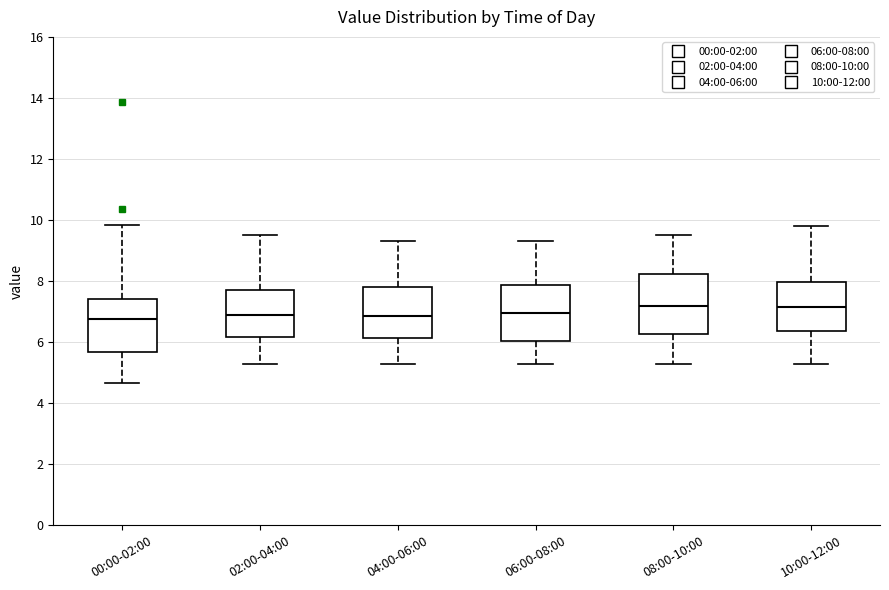

Reading left to right, read every box against the y-axis: the position of its median line, the range the box covers, and the ends of its whiskers. The values are not printed on the chart, so give them approximately, as read against the axis.

00:00-02:00: median 6.8, box 5.6 to 7.4, whiskers 4.6 to 9.8
02:00-04:00: median 7.0, box 6.2 to 7.8, whiskers 5.4 to 9.6
04:00-06:00: median 6.8, box 6.2 to 7.8, whiskers 5.4 to 9.4
06:00-08:00: median 7.0, box 6.0 to 7.8, whiskers 5.4 to 9.4
08:00-10:00: median 7.2, box 6.2 to 8.2, whiskers 5.4 to 9.6
10:00-12:00: median 7.2, box 6.4 to 8.0, whiskers 5.4 to 9.8